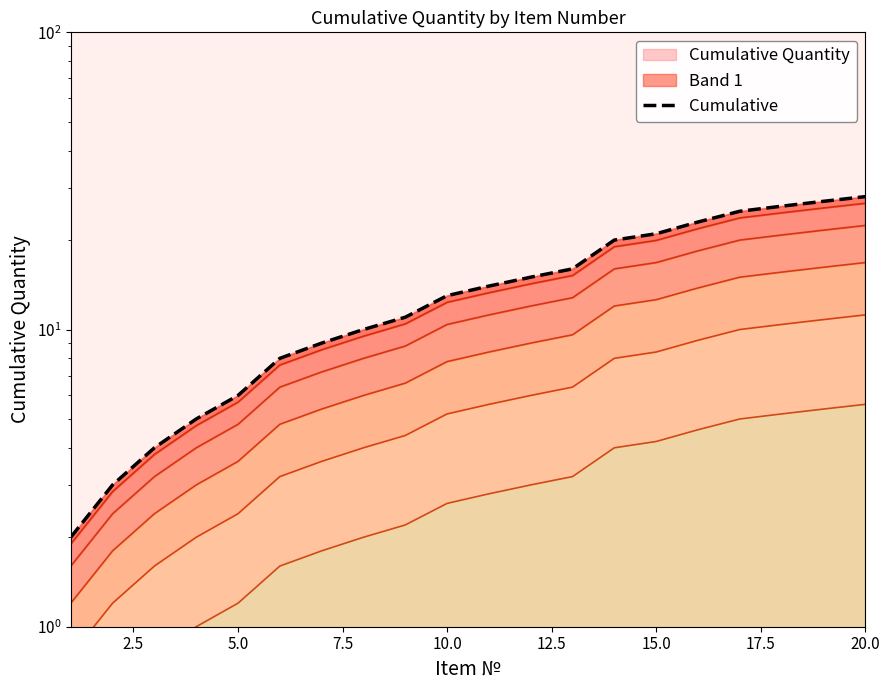

What is the maximum value shown in the chart?

28